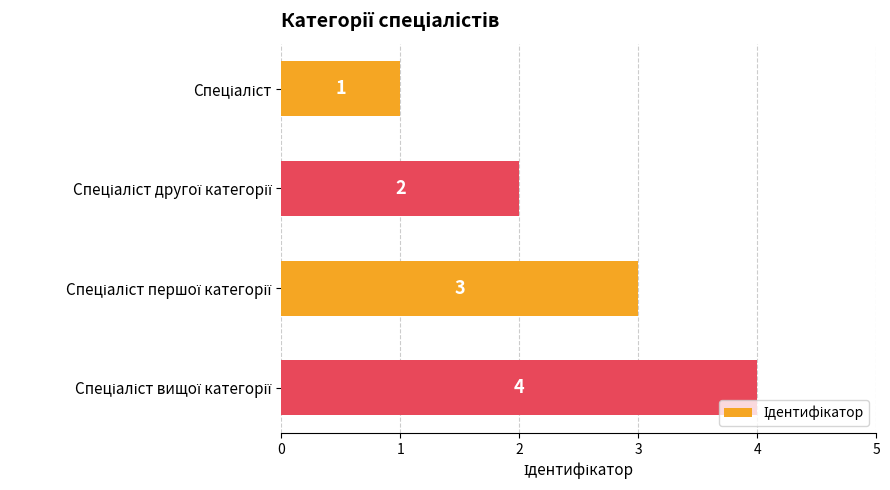

What is the value of the 3rd bar from the top?

3